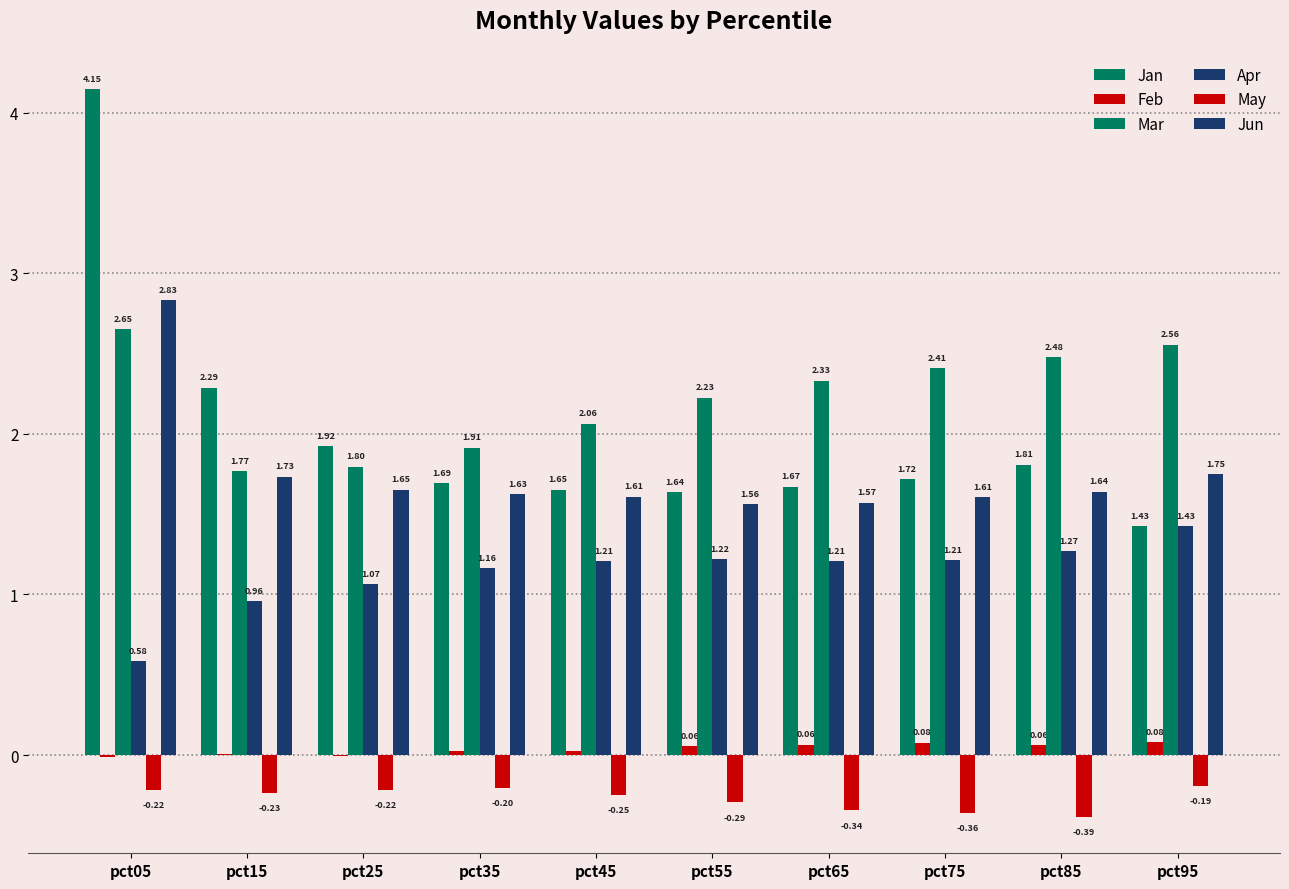

What is the total value across all series at pct05?

10.0